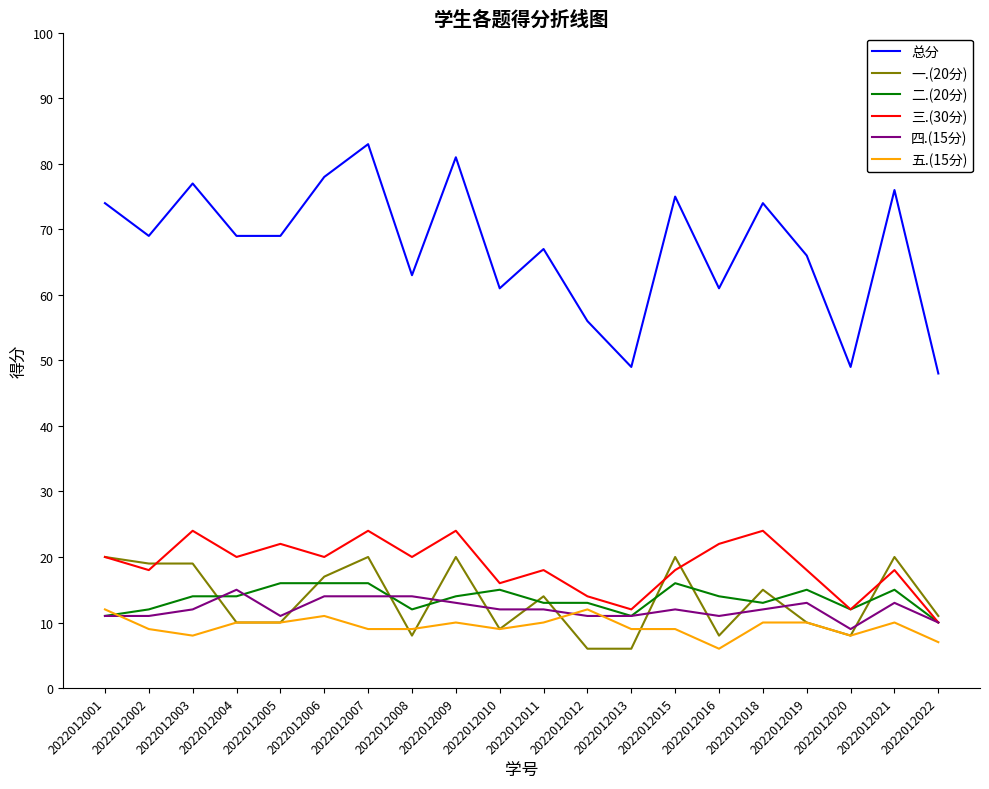

What is the average value of the 四.(15分) series?

12